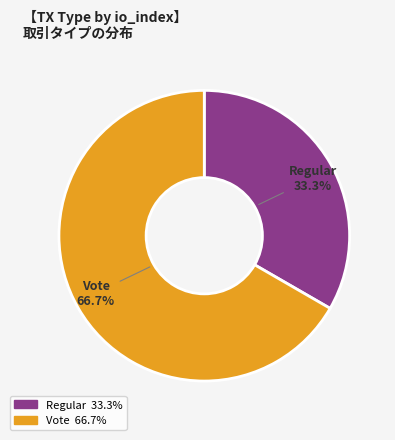

What percentage do Regular and Vote together represent?

100.0%